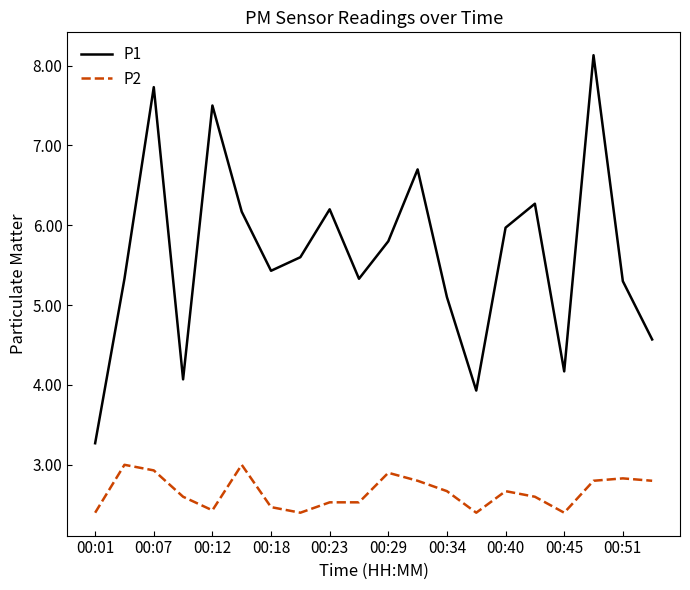

True or false: P1 and P2 cross at least once.

False